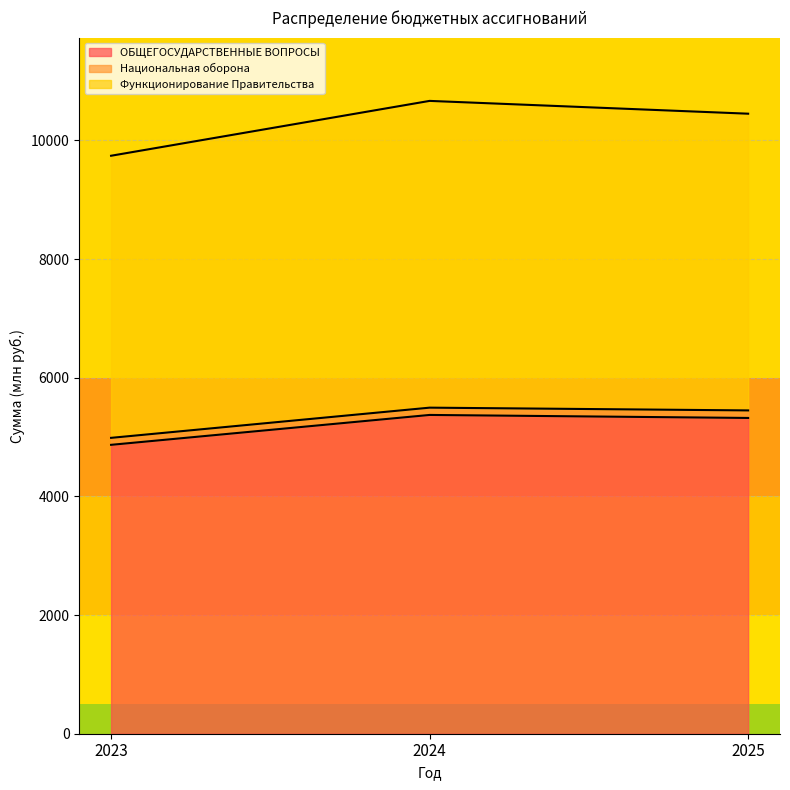

How many data points in Функционирование Правительства are less than 10449?

1